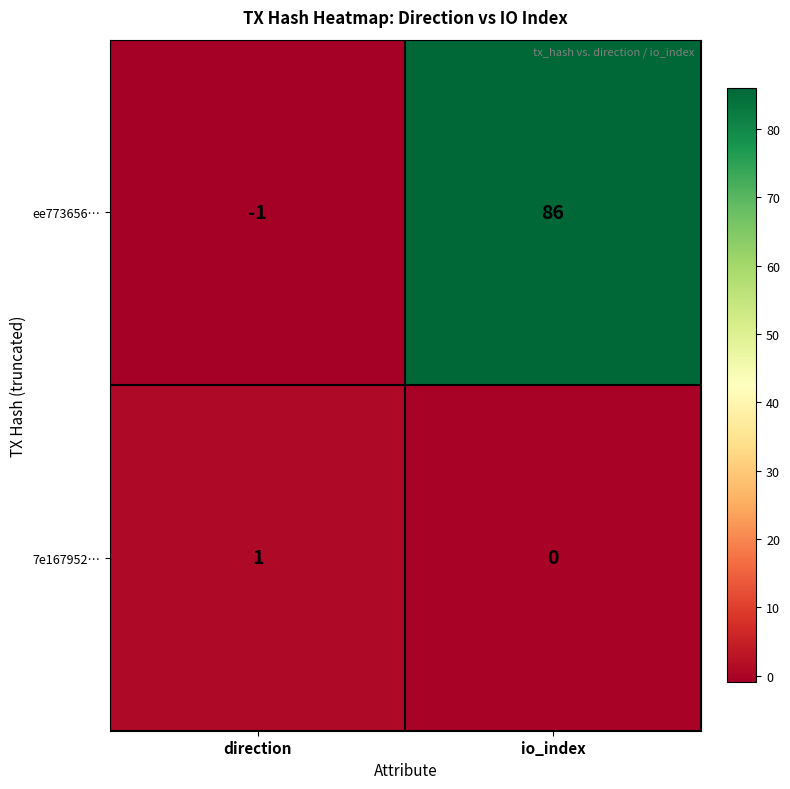

Rank the categories by ee773656… value from lowest to highest.

direction, io_index